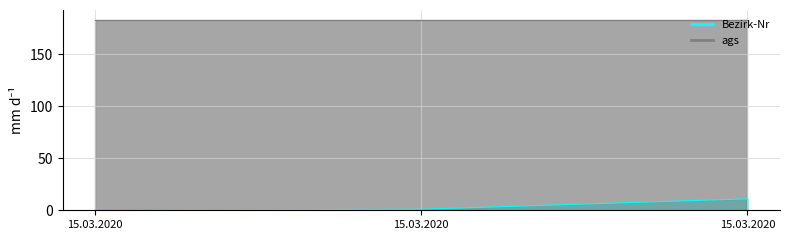

List the labels in order of value, largest first.

15.03.2020, 15.03.2020, 15.03.2020